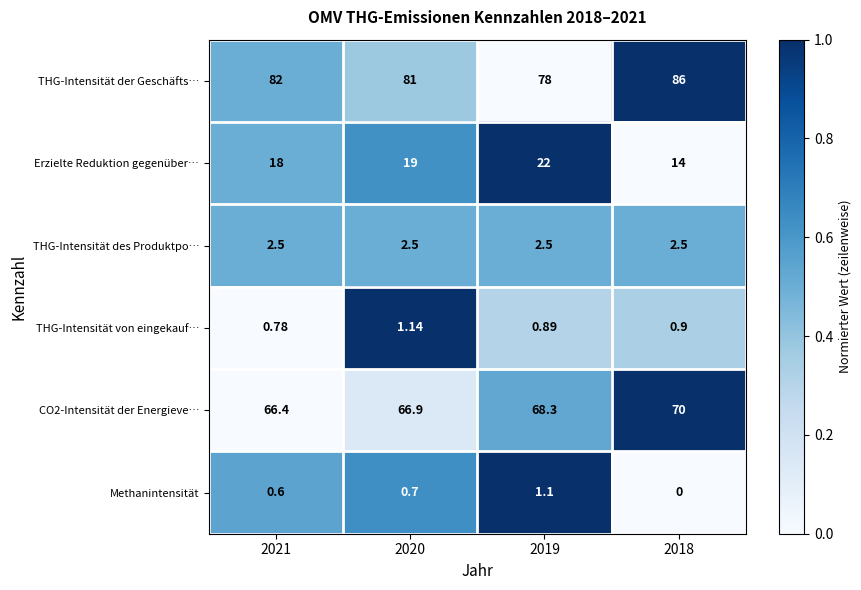

What is the spread (max minus min) of values at 2019?

77.1